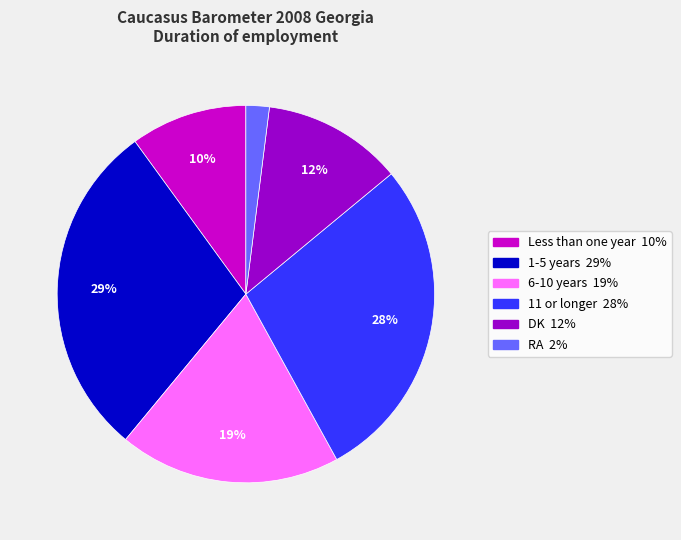

True or false: RA accounts for 2% of the total.

True